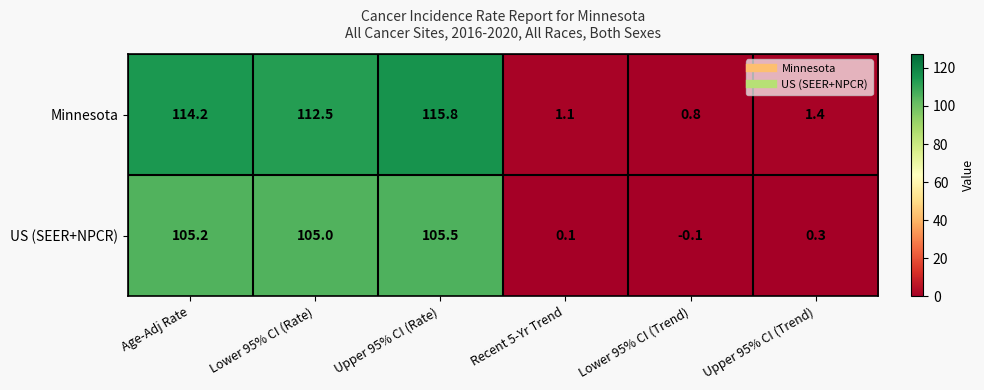

How many data points in Minnesota are less than 112?

3